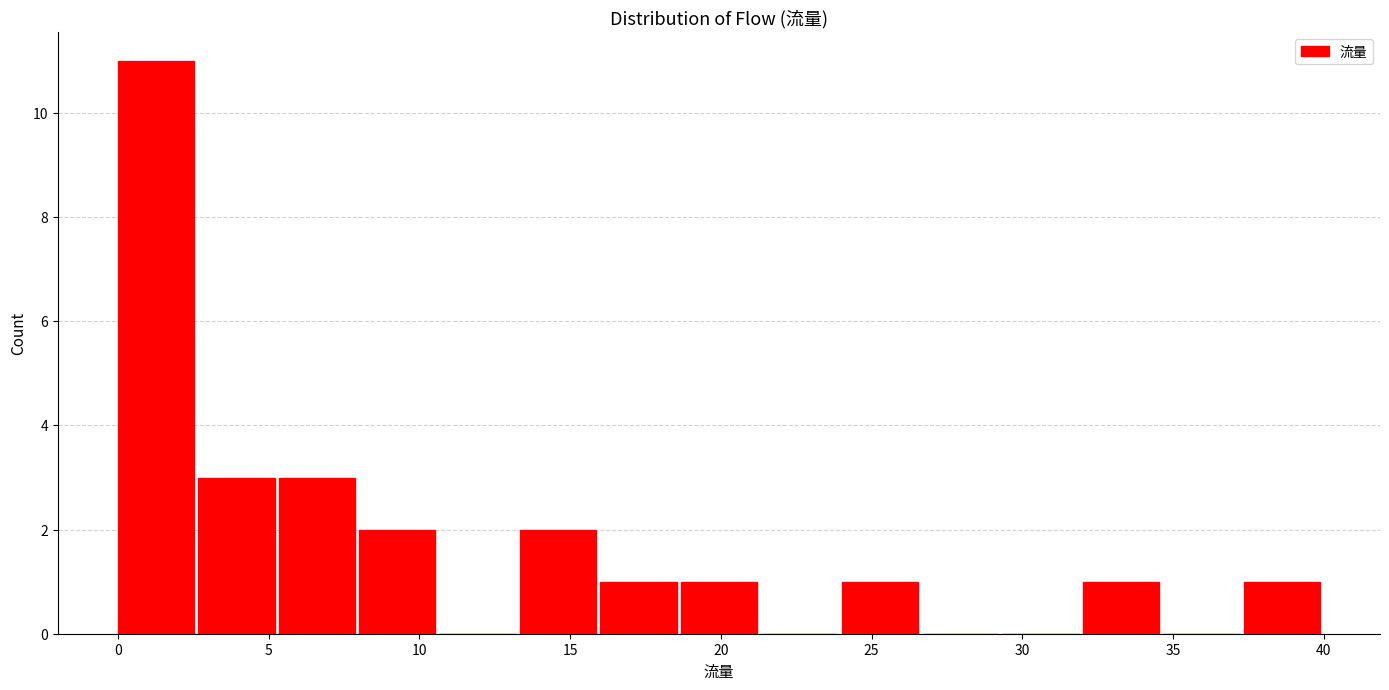

Reading left to right, list every bar in this chart as the range it spans on the x-axis followed by its height. Neither the bar edges nor the heights are printed on the chart, so give them approximately, as read against the axes.

0.0 to 2.5: 11
2.5 to 5.5: 3
5.5 to 8.0: 3
8.0 to 10.5: 2
10.5 to 13.5: 0
13.5 to 16.0: 2
16.0 to 18.5: 1
18.5 to 21.5: 1
21.5 to 24.0: 0
24.0 to 26.5: 1
26.5 to 29.5: 0
29.5 to 32.0: 0
32.0 to 34.5: 1
34.5 to 37.5: 0
37.5 to 40.0: 1